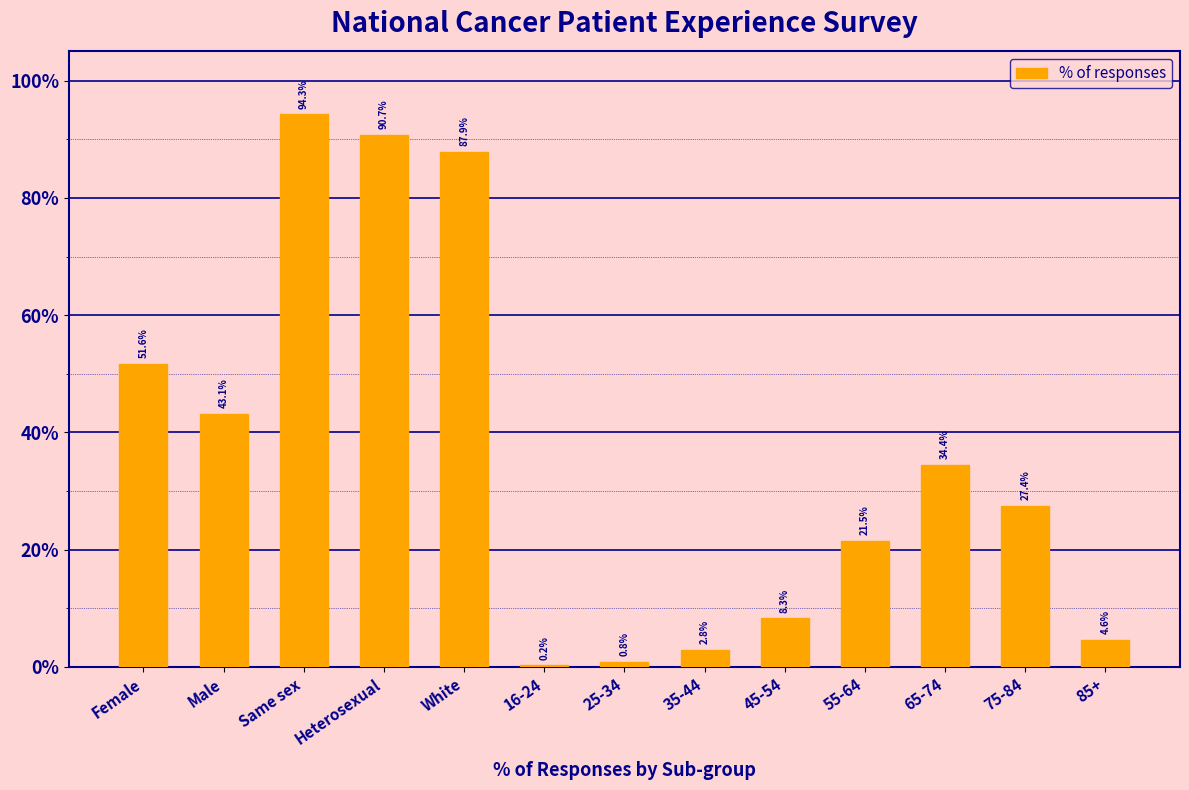

Reading left to right, list all the values displayed in this chart.

Female=0.5	Male=0.4	Same sex=0.9	Heterosexual=0.9	White=0.9	16-24=0.0	25-34=0.0	35-44=0.0	45-54=0.1	55-64=0.2	65-74=0.3	75-84=0.3	85+=0.0